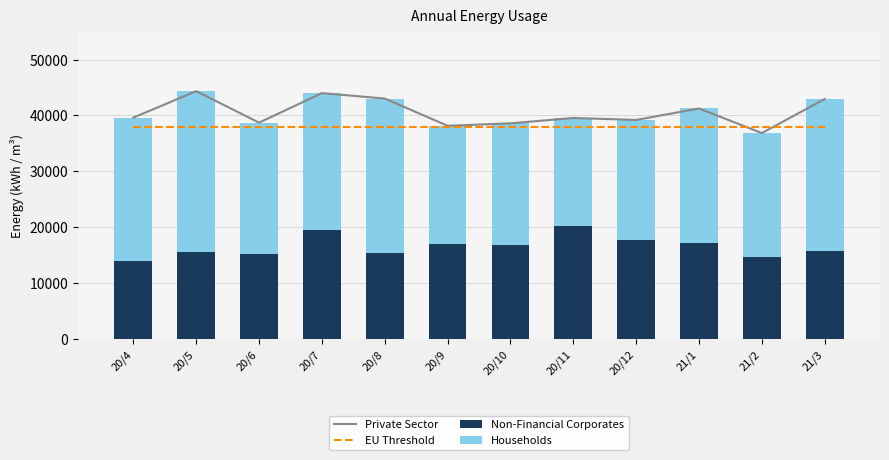

Reading left to right, transcribe all the data shown in this chart.

Private Sector: 39613	44354	38715	43998	43033	38151	38589	39547	39195	41249	36848	42947
EU Threshold: 38000	38000	38000	38000	38000	38000	38000	38000	38000	38000	38000	38000
Non-Financial Corporates: 13902	15579	15195	19479	15373	16999	16835	20191	17618	17188	14735	15819
Households: 25711	28775	23520	24519	27660	21152	21754	19356	21577	24061	22113	27128